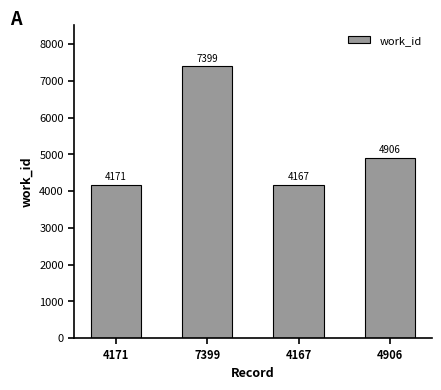

Is it true that the value at 4171 is 1957?

False